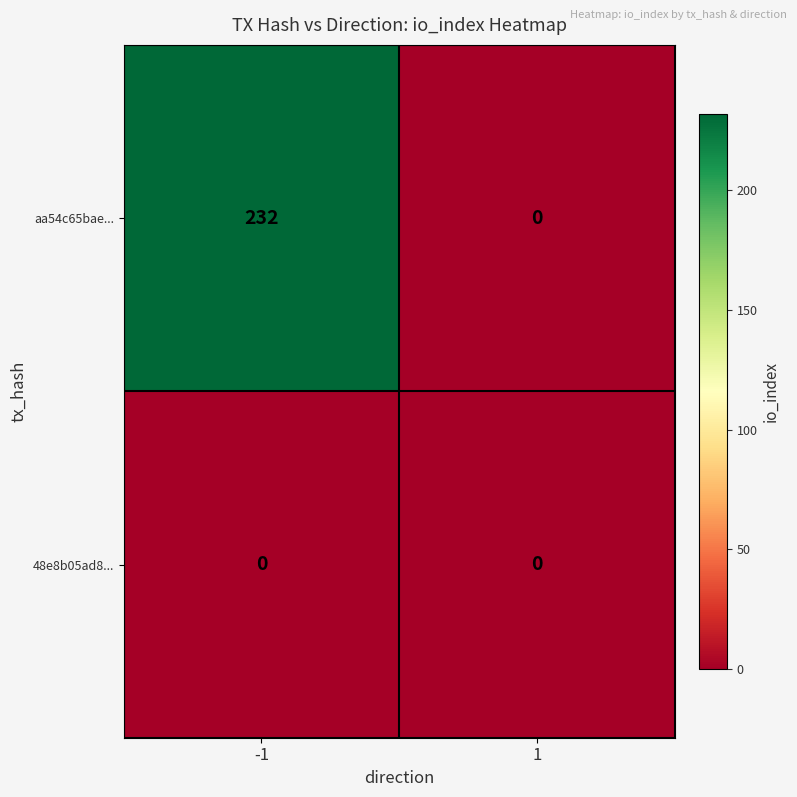

The value of aa54c65bae... at -1 is 232. True or false?

True